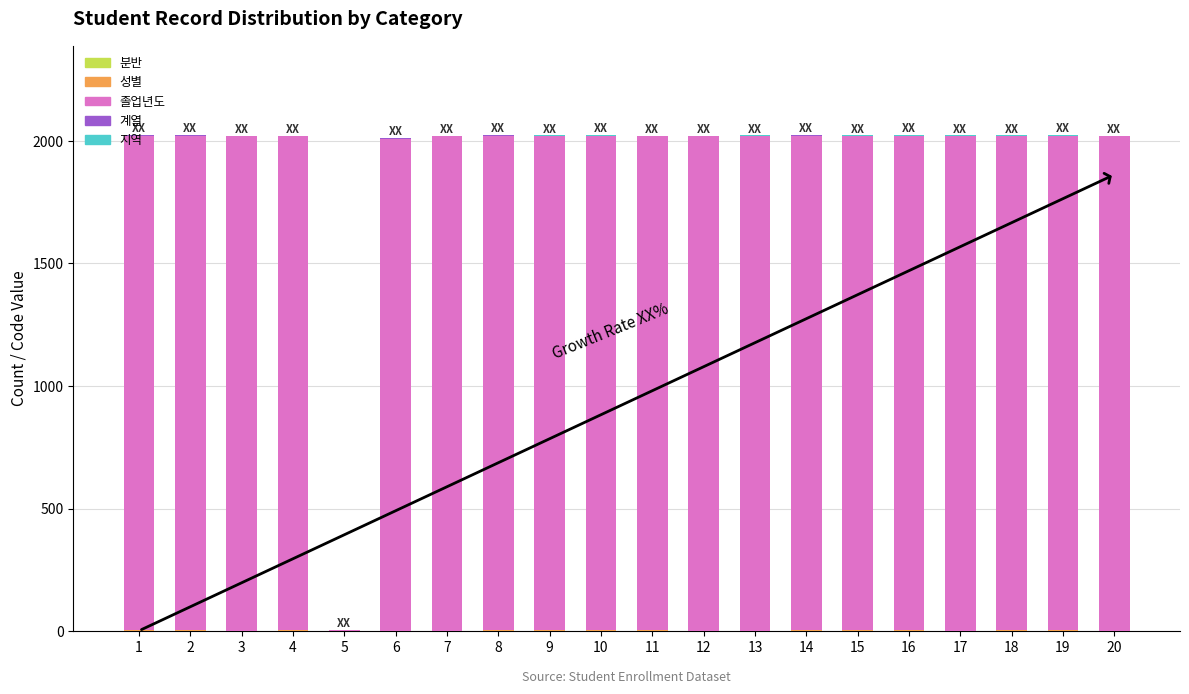

Are the bars horizontal?

No